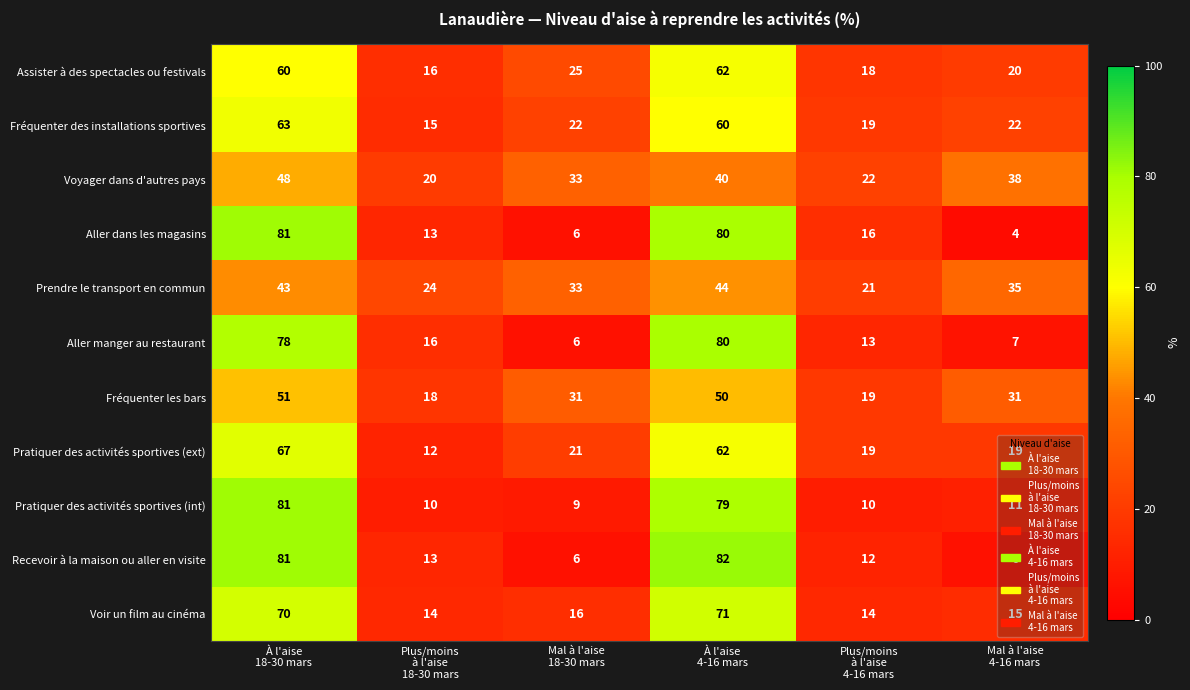

Which series has the widest spread of values?

Aller dans les magasins